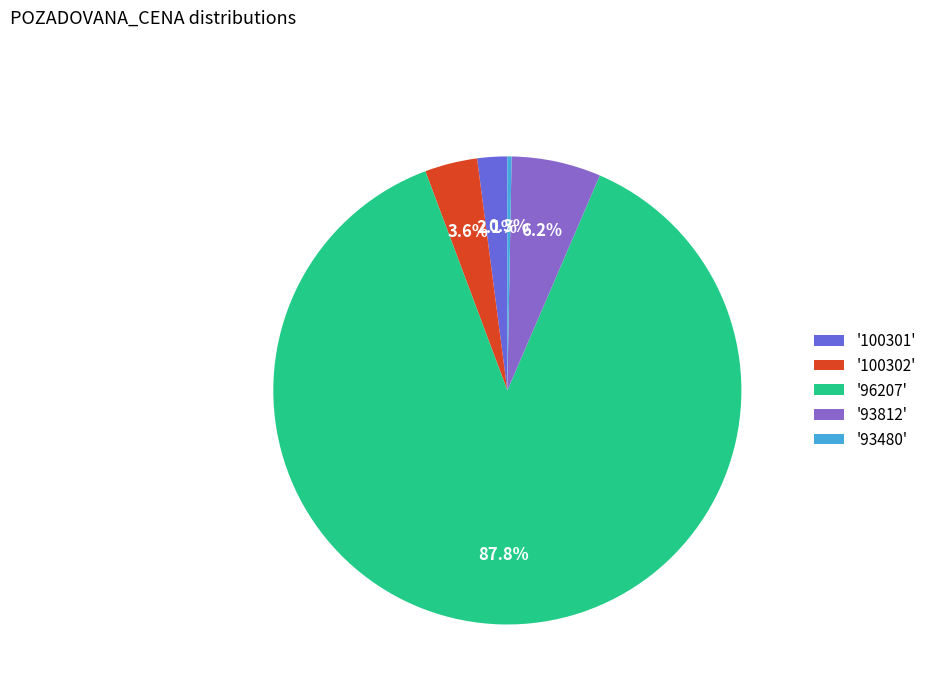

What is the largest slice in the pie chart?

'96207'